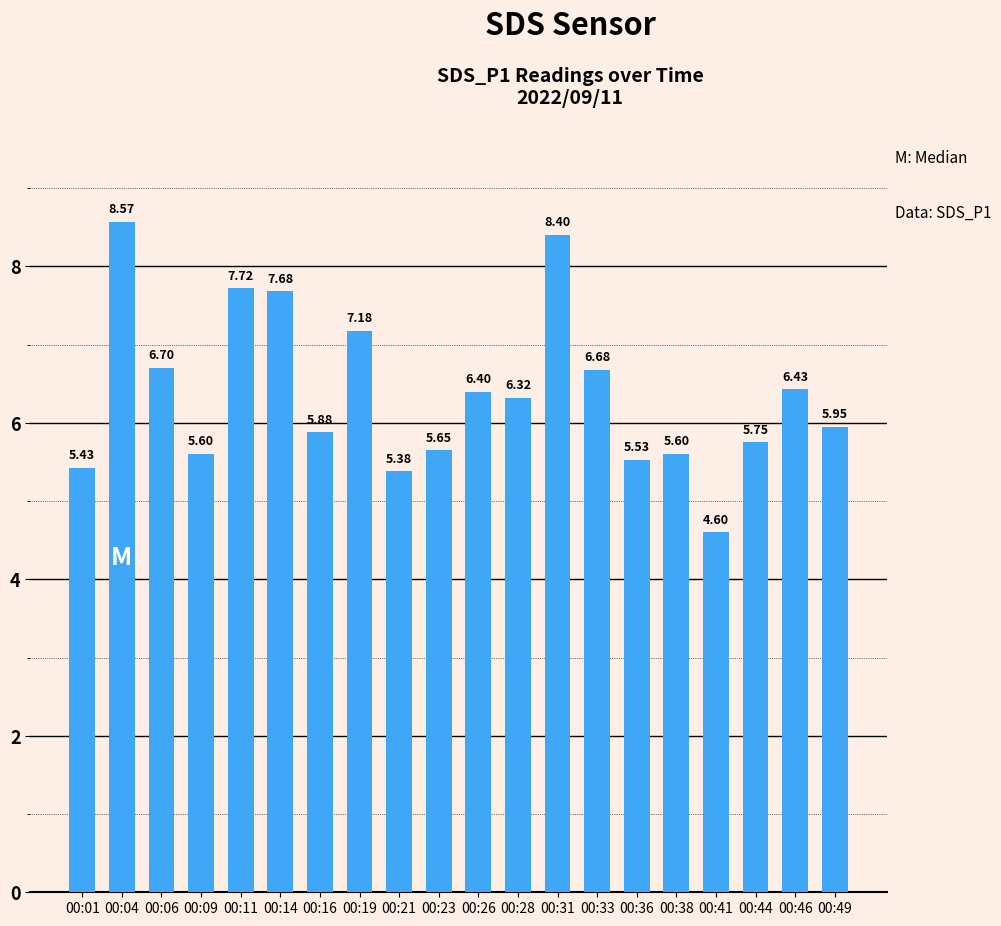

How many bars are there in total?

20